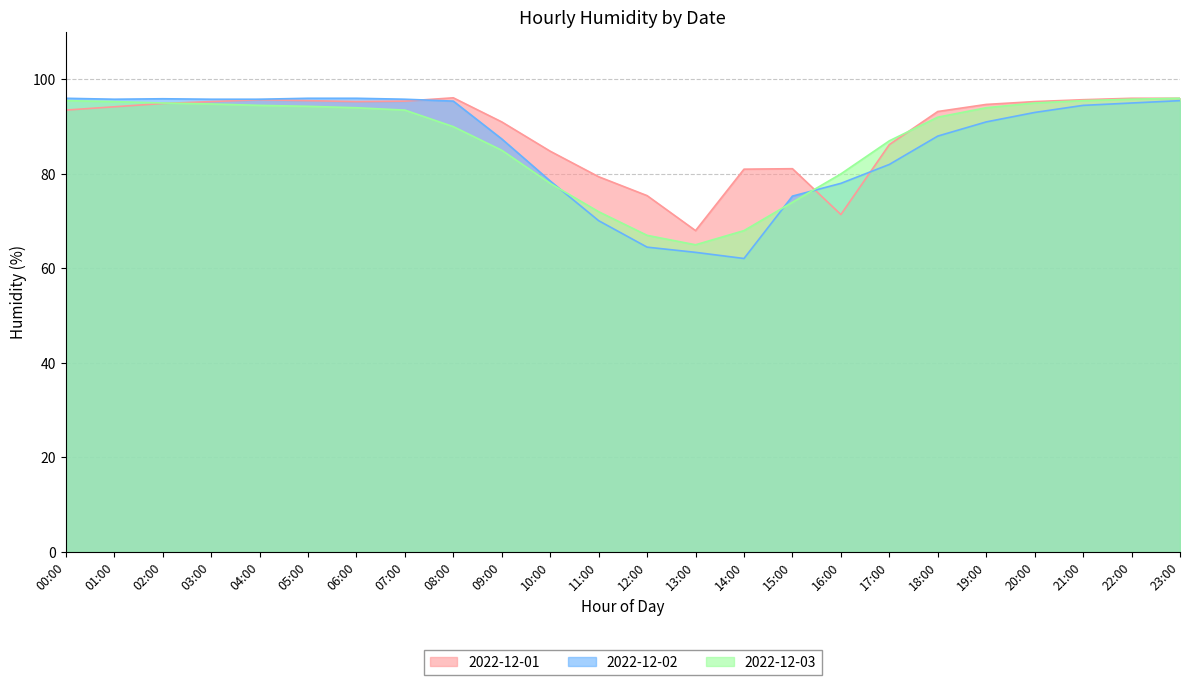

How many categories are shown in the chart?

24